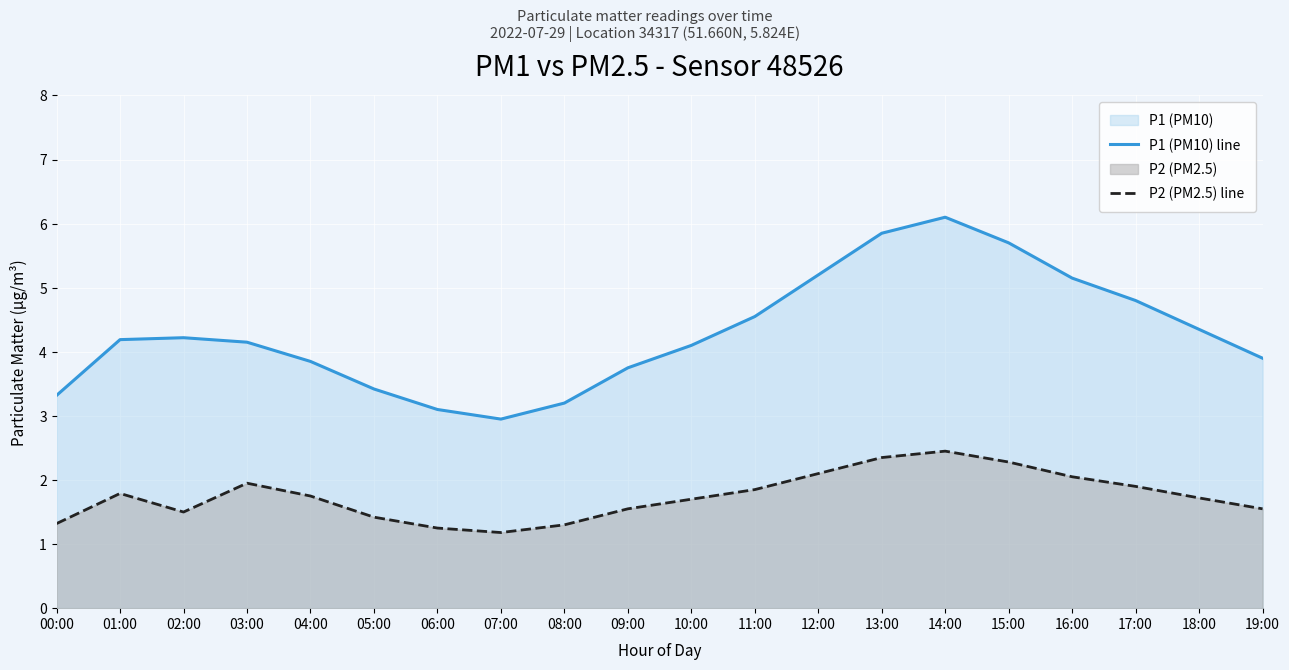

In P1 (PM10) line, how many points are higher than both neighbors (excluding endpoints)?

2